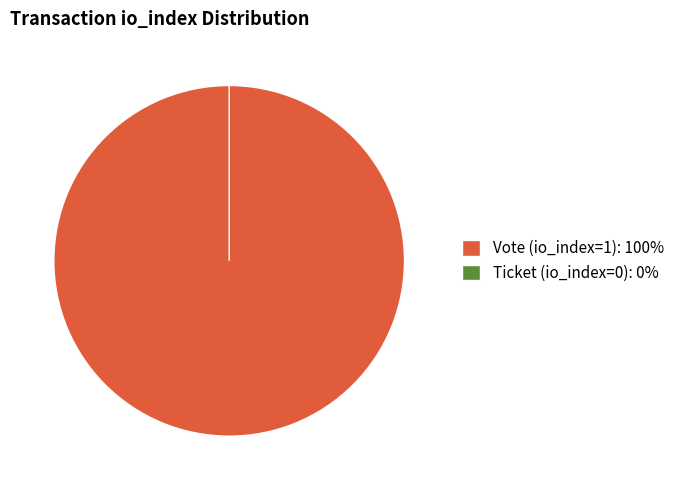

To the nearest percent, what is the difference between the largest and smallest slice percentages?

100%